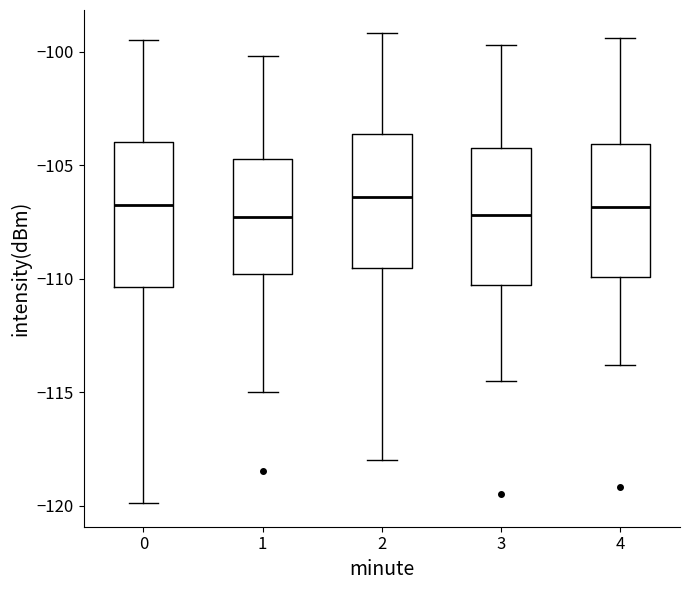

Reading left to right, read every box against the y-axis: the position of its median line, the range the box covers, and the ends of its whiskers. The values are not printed on the chart, so give them approximately, as read against the axis.

0: median -106.5, box -110.5 to -104.0, whiskers -120.0 to -99.5
1: median -107.5, box -110.0 to -104.5, whiskers -115.0 to -100.0
2: median -106.5, box -109.5 to -103.5, whiskers -118.0 to -99.0
3: median -107.0, box -110.5 to -104.0, whiskers -114.5 to -99.5
4: median -107.0, box -110.0 to -104.0, whiskers -114.0 to -99.5